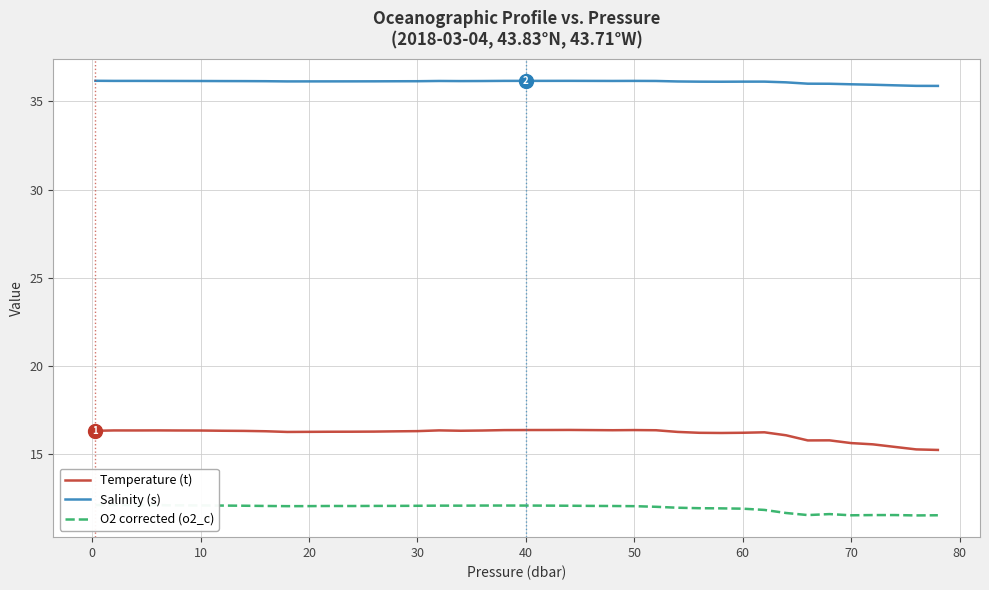

What is the highest value of the Salinity (s) series?

36.2